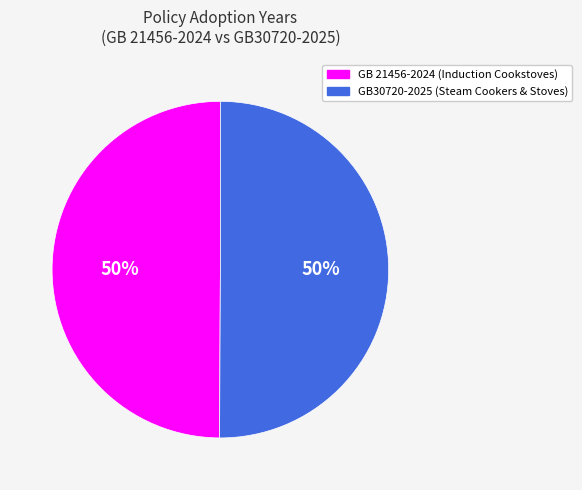

What is the ratio of the value at GB30720-2025 (Steam Cookers & Stoves) to the value at GB 21456-2024 (Induction Cookstoves)?

1.0